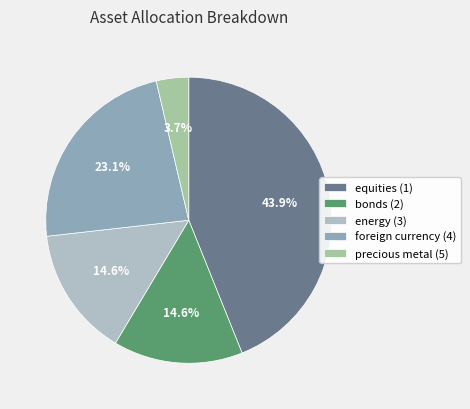

To the nearest percent, what is the difference between the largest and smallest slice percentages?

40%